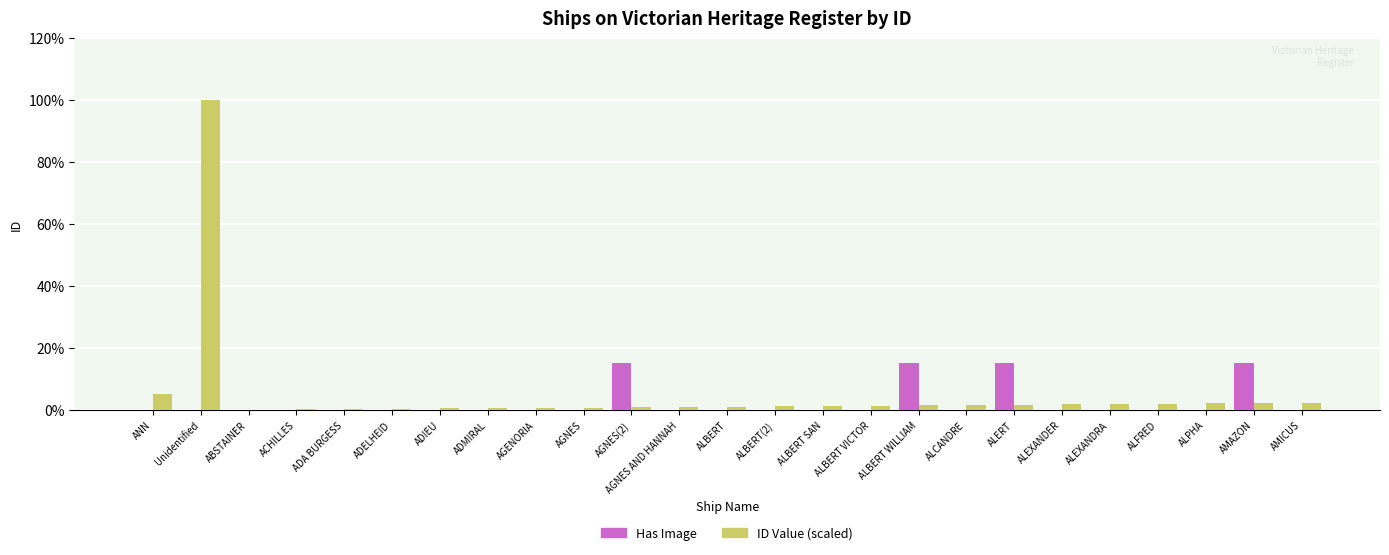

Is the value of Has Image at ALBERT WILLIAM greater than the value of ID Value (scaled) at ADELHEID?

Yes